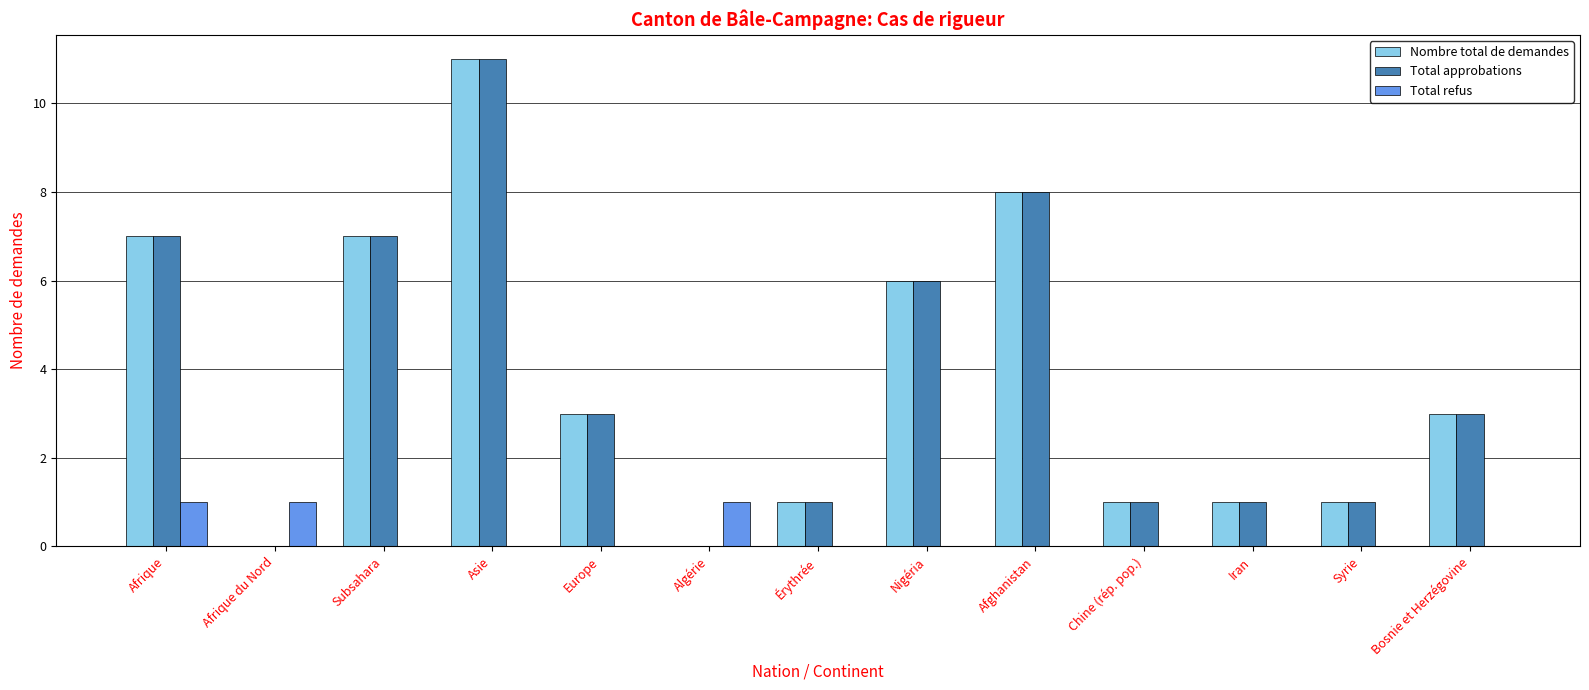

Count the number of categories in the chart.

13